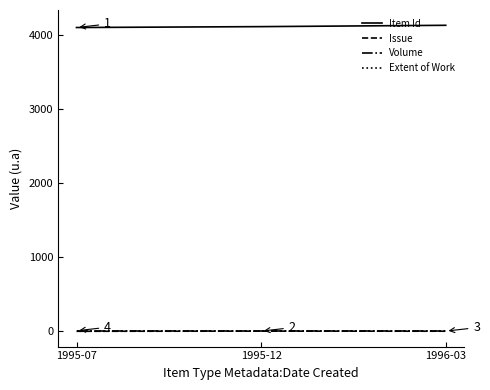

Which series has the largest total across all categories?

Item Id